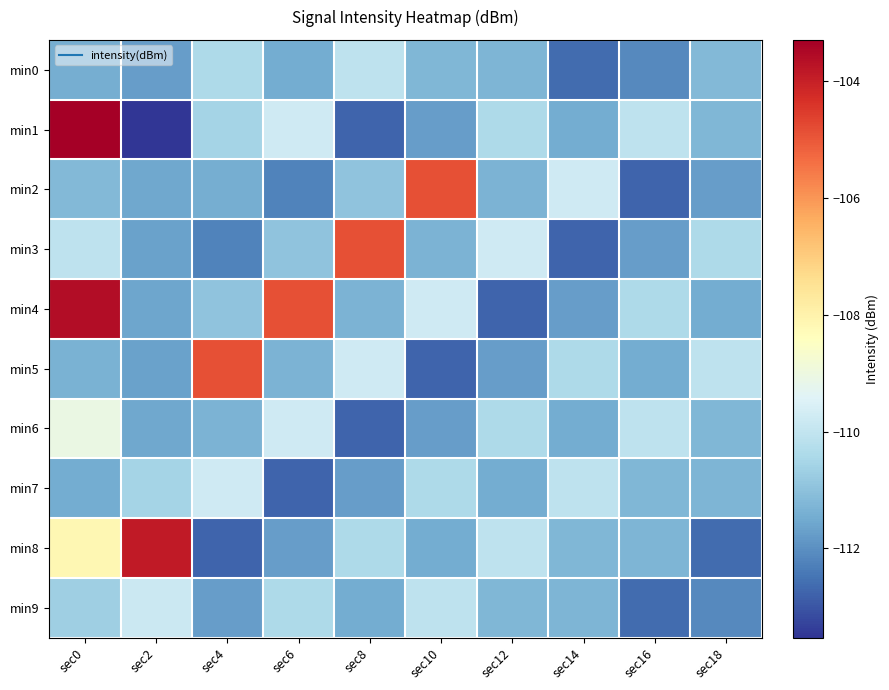

Which has a higher value, sec0 or sec8?

sec8